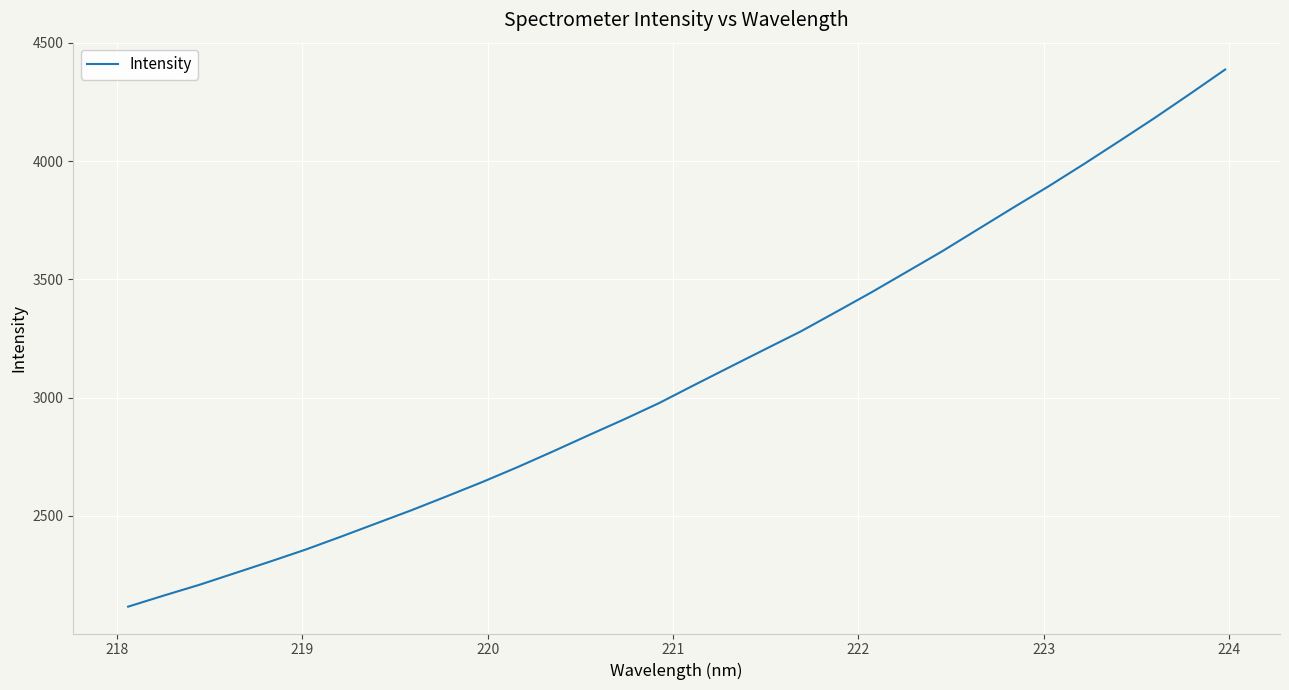

What is the difference between the maximum and minimum values?

2270.5